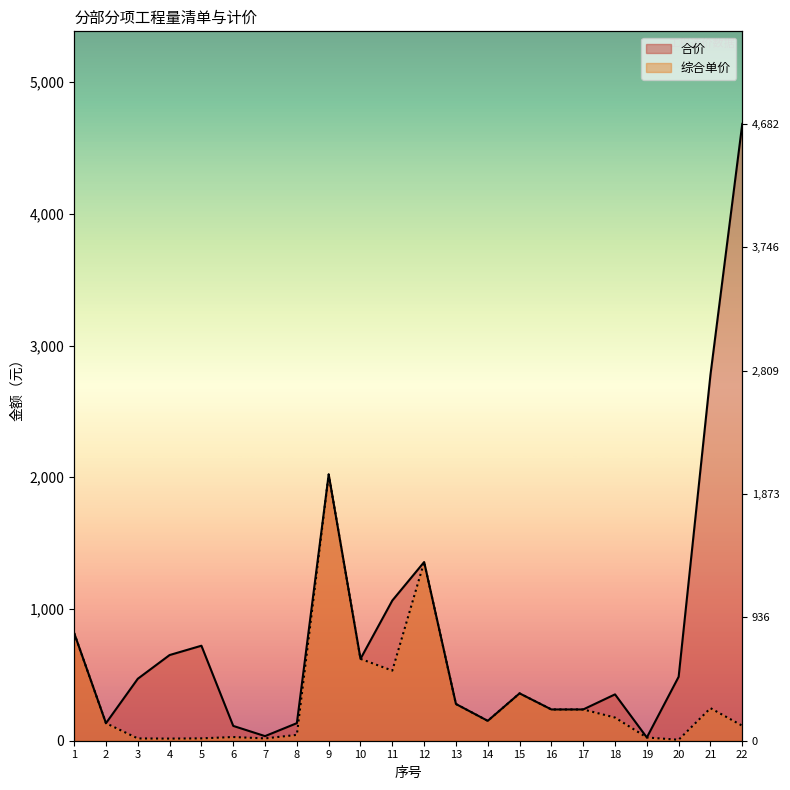

At which category is the sum across all series the highest?

22